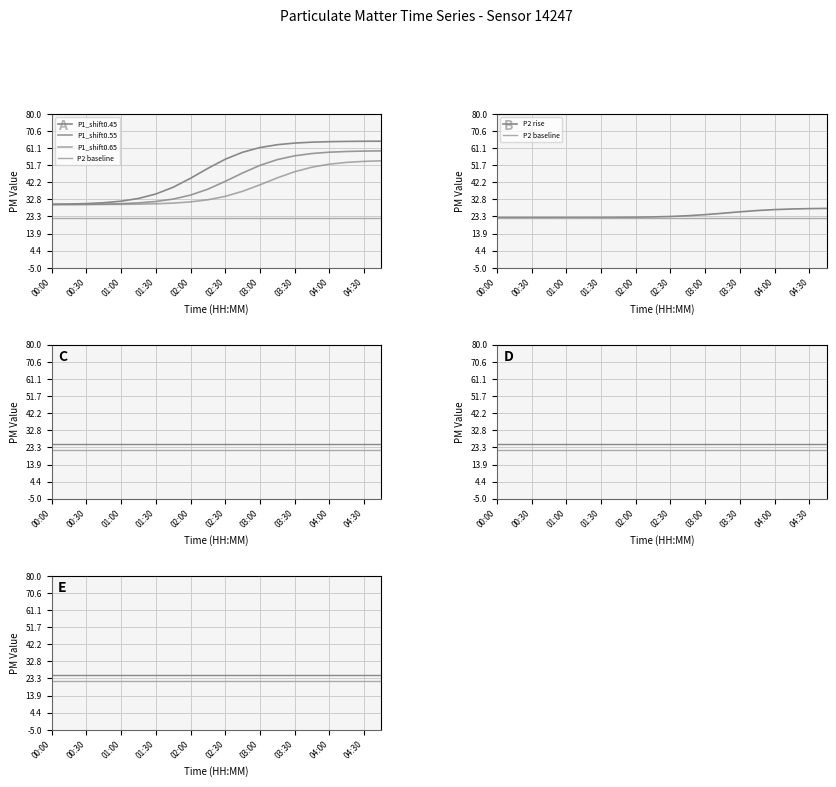

What is the total value across all series at 01:30?

67.2